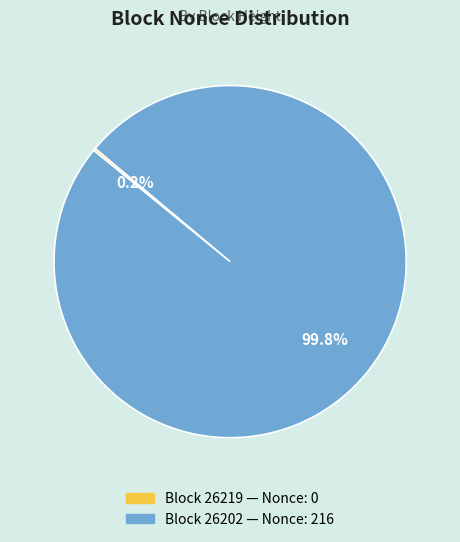

Does any single category account for the majority?

Yes